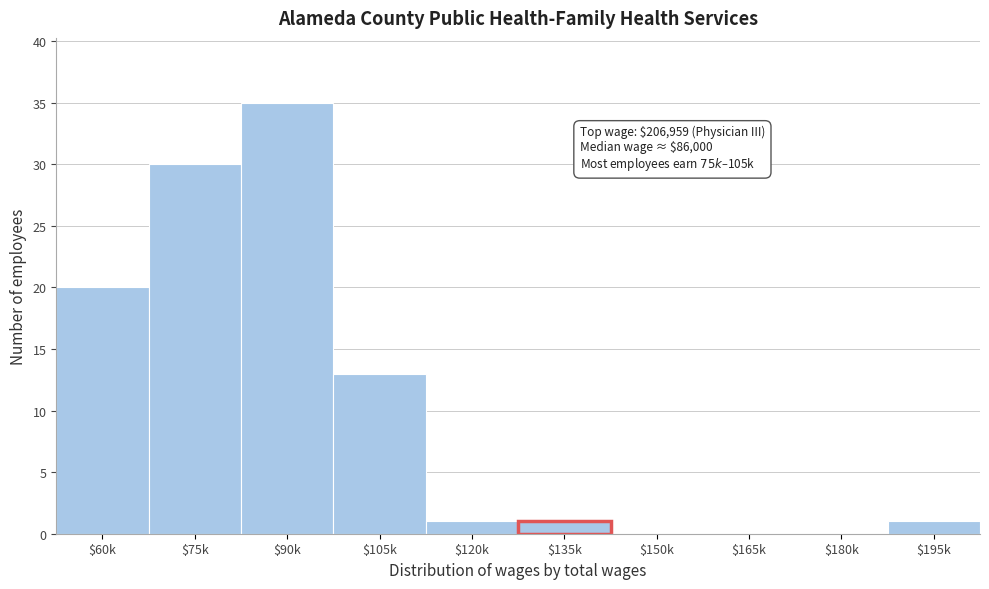

At which label is the value closest to 17?

$60k